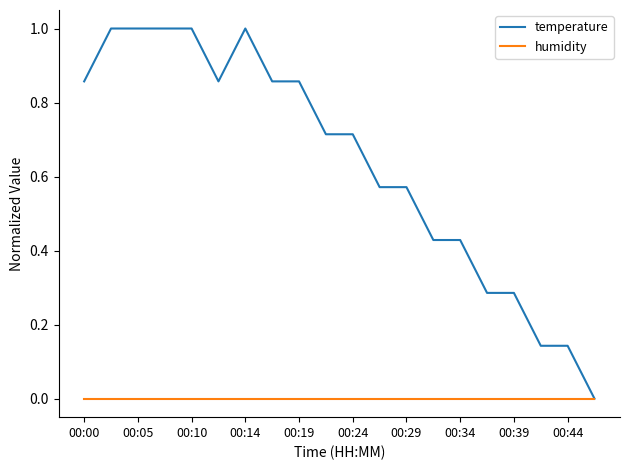

Which series has the widest spread of values?

temperature